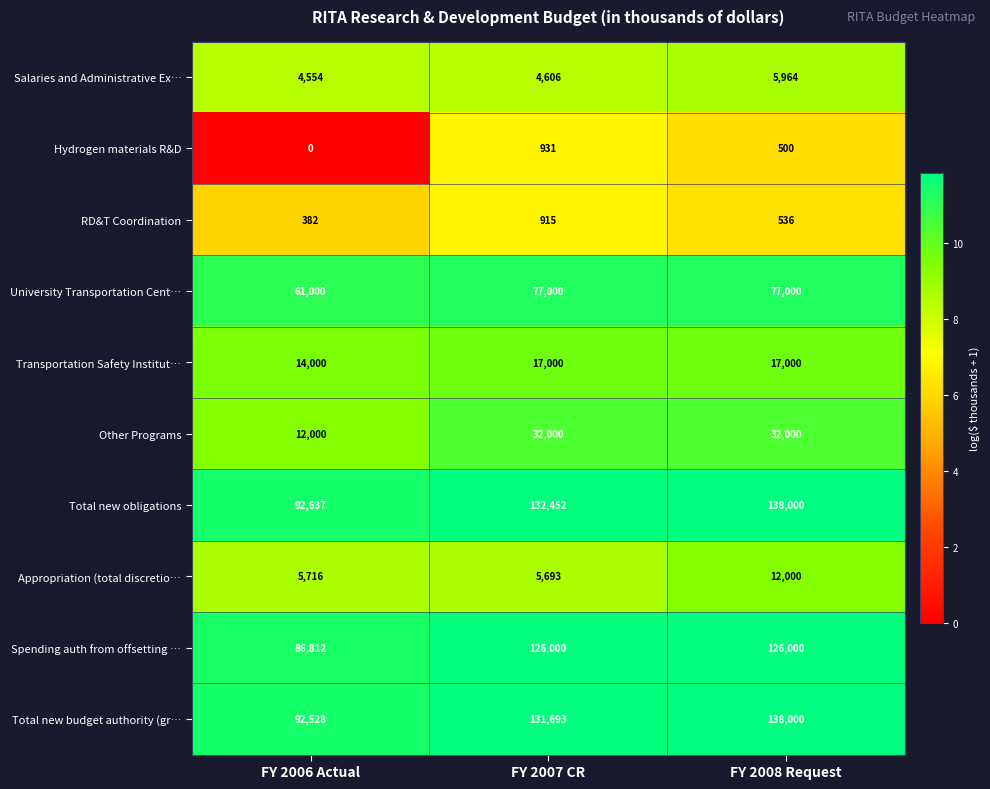

Is it true that Appropriation (total discretio… equals 12000 at FY 2008 Request?

True